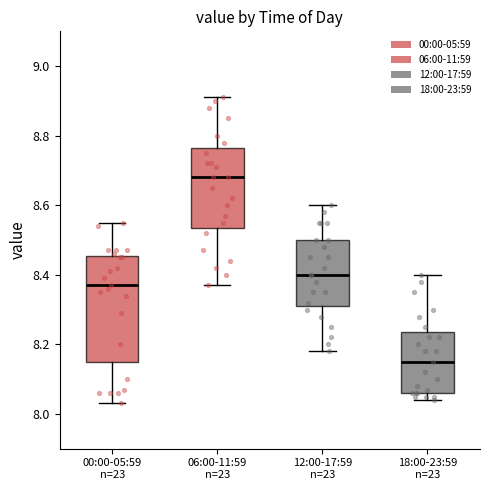

Reading left to right, read every box against the y-axis: the position of its median line, the range the box covers, and the ends of its whiskers. The values are not printed on the chart, so give them approximately, as read against the axis.

00:00-05:59 n=23: median 8.38, box 8.16 to 8.46, whiskers 8.04 to 8.56
06:00-11:59 n=23: median 8.68, box 8.54 to 8.76, whiskers 8.38 to 8.92
12:00-17:59 n=23: median 8.40, box 8.32 to 8.50, whiskers 8.18 to 8.60
18:00-23:59 n=23: median 8.16, box 8.06 to 8.24, whiskers 8.04 to 8.40